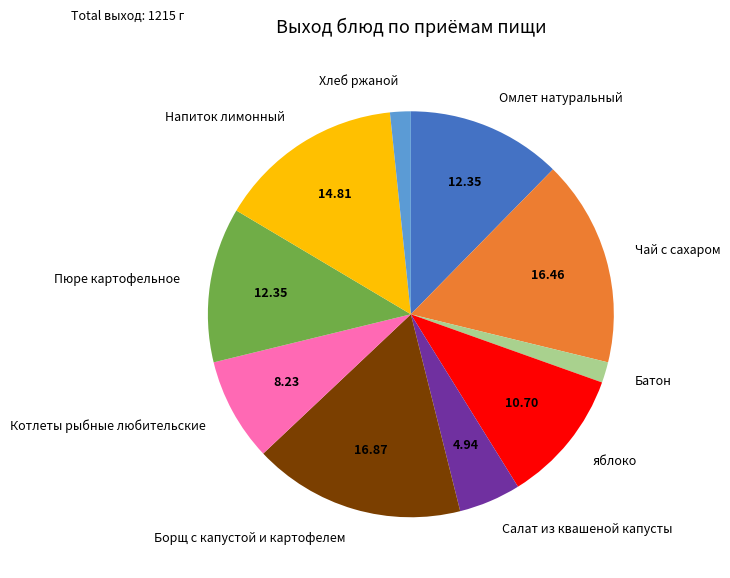

Does Чай с сахаром represent more than half of the total?

No